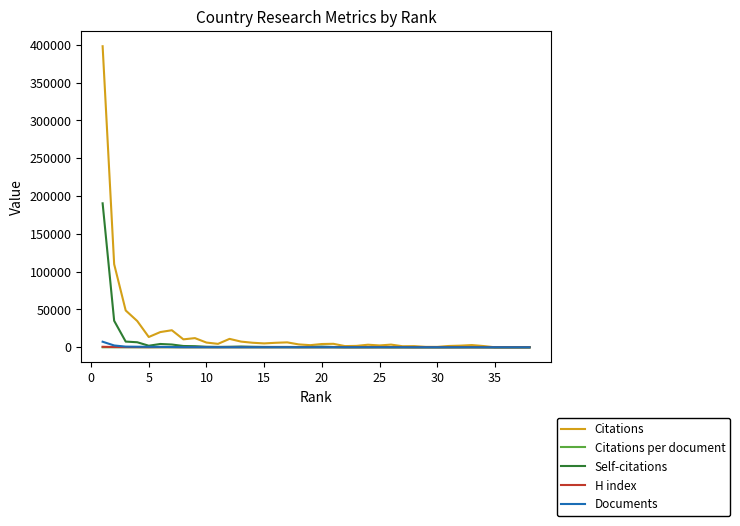

True or false: Citations and Self-citations intersect in this chart.

False